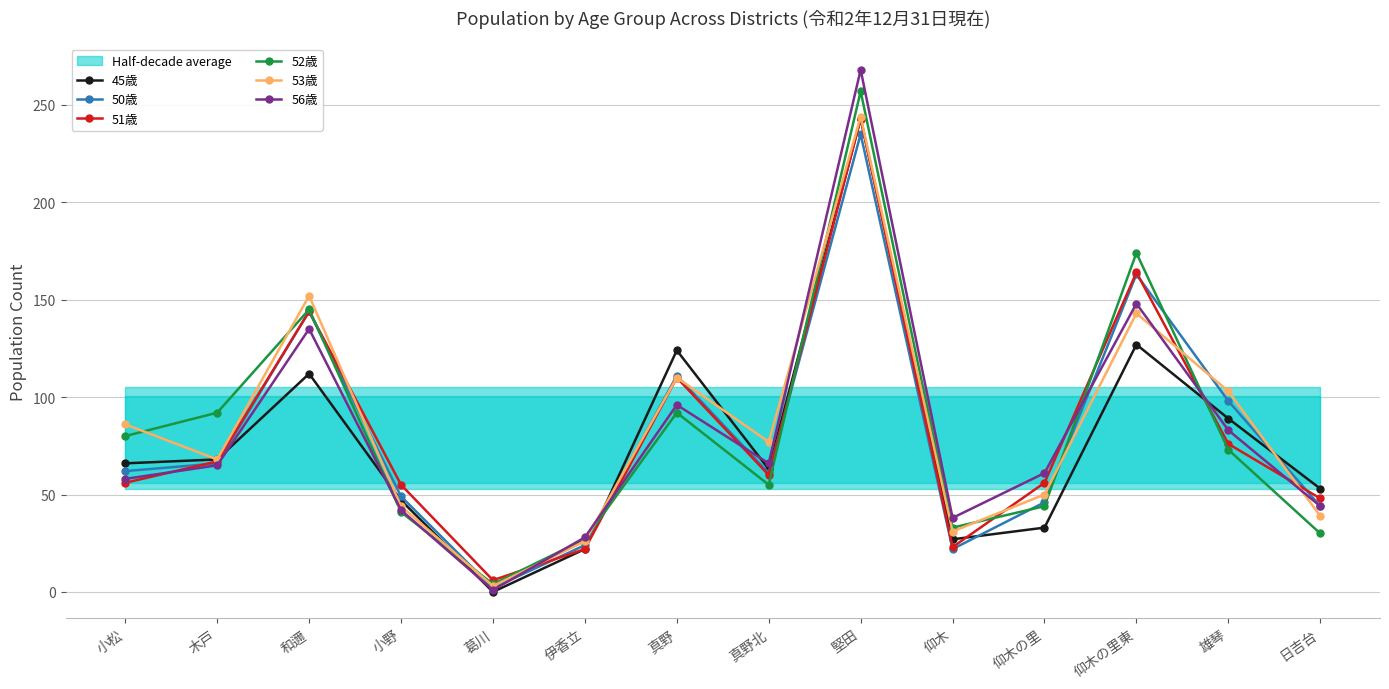

Is the value of 56歳 at 仰木の里 greater than the value of 45歳 at 仰木?

Yes